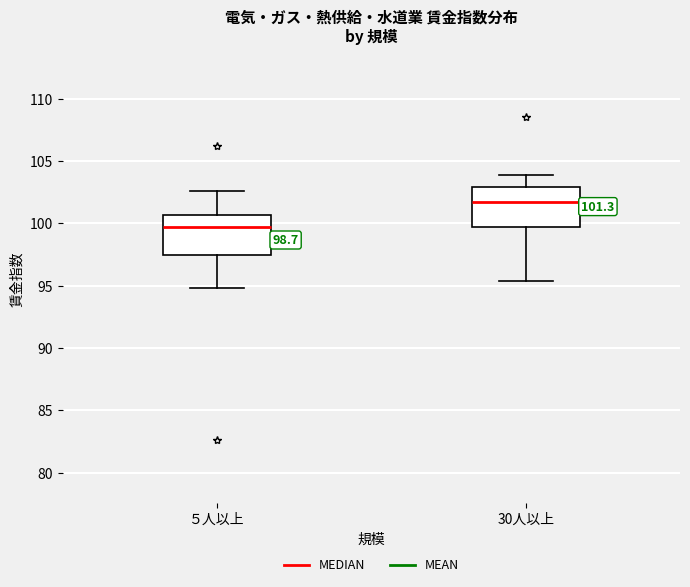

Which box has the lowest median line?

５人以上